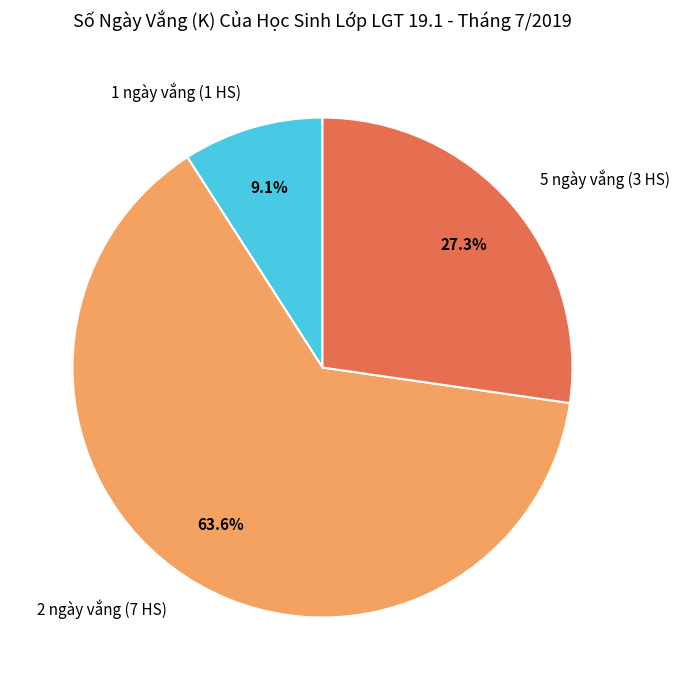

How many segments does this pie chart have?

3